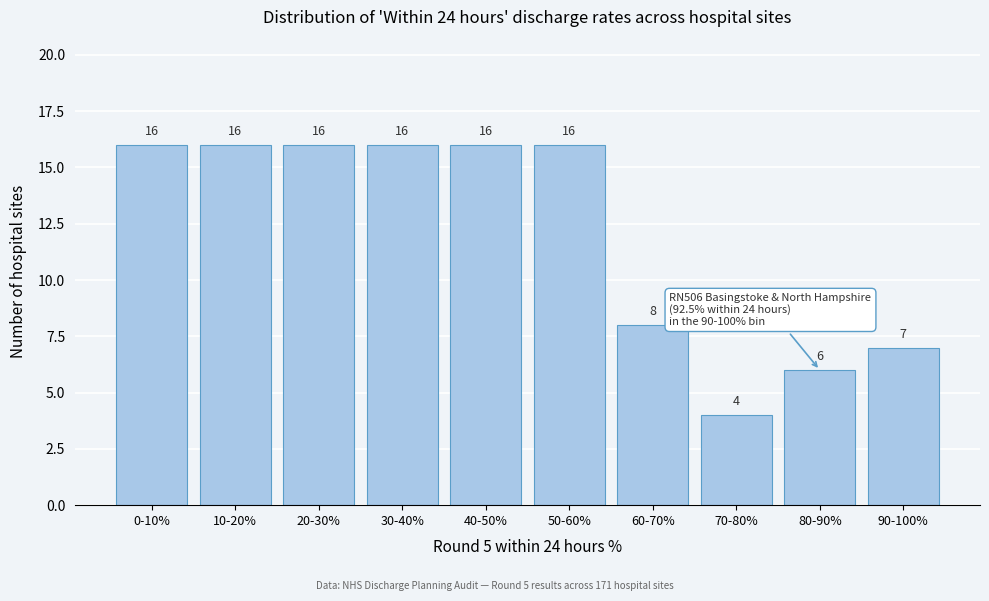

Reading right to left, what are all the values shown in this chart?

90-100%=7	80-90%=6	70-80%=4	60-70%=8	50-60%=16	40-50%=16	30-40%=16	20-30%=16	10-20%=16	0-10%=16